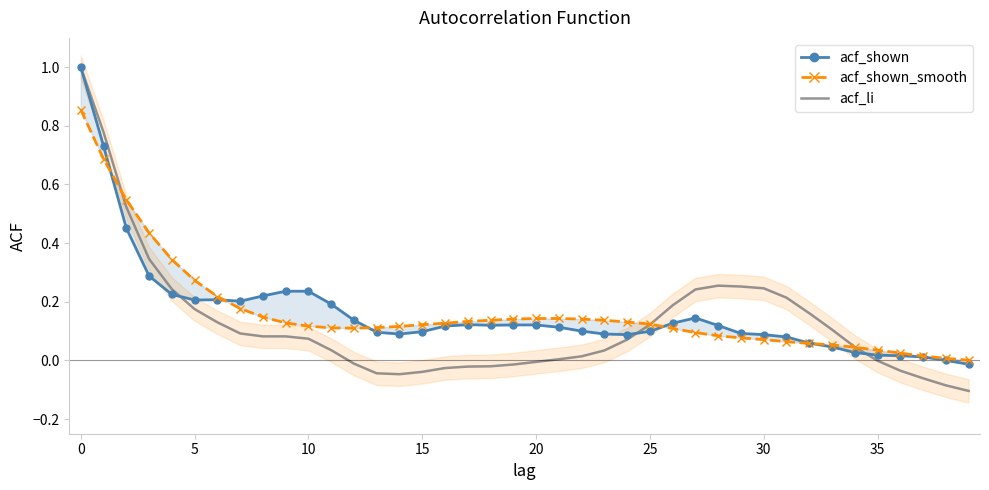

What value does the acf_shown_smooth series have at 19?

0.1